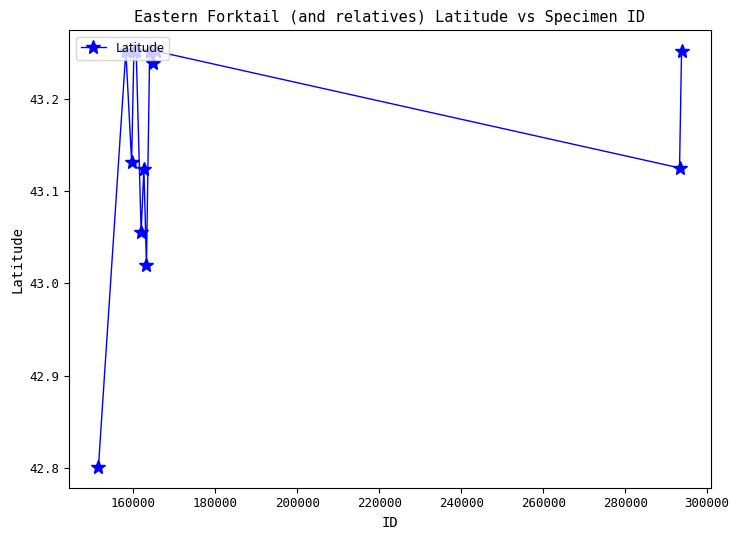

True or false: there are more than 1 points higher than both neighbors.

True